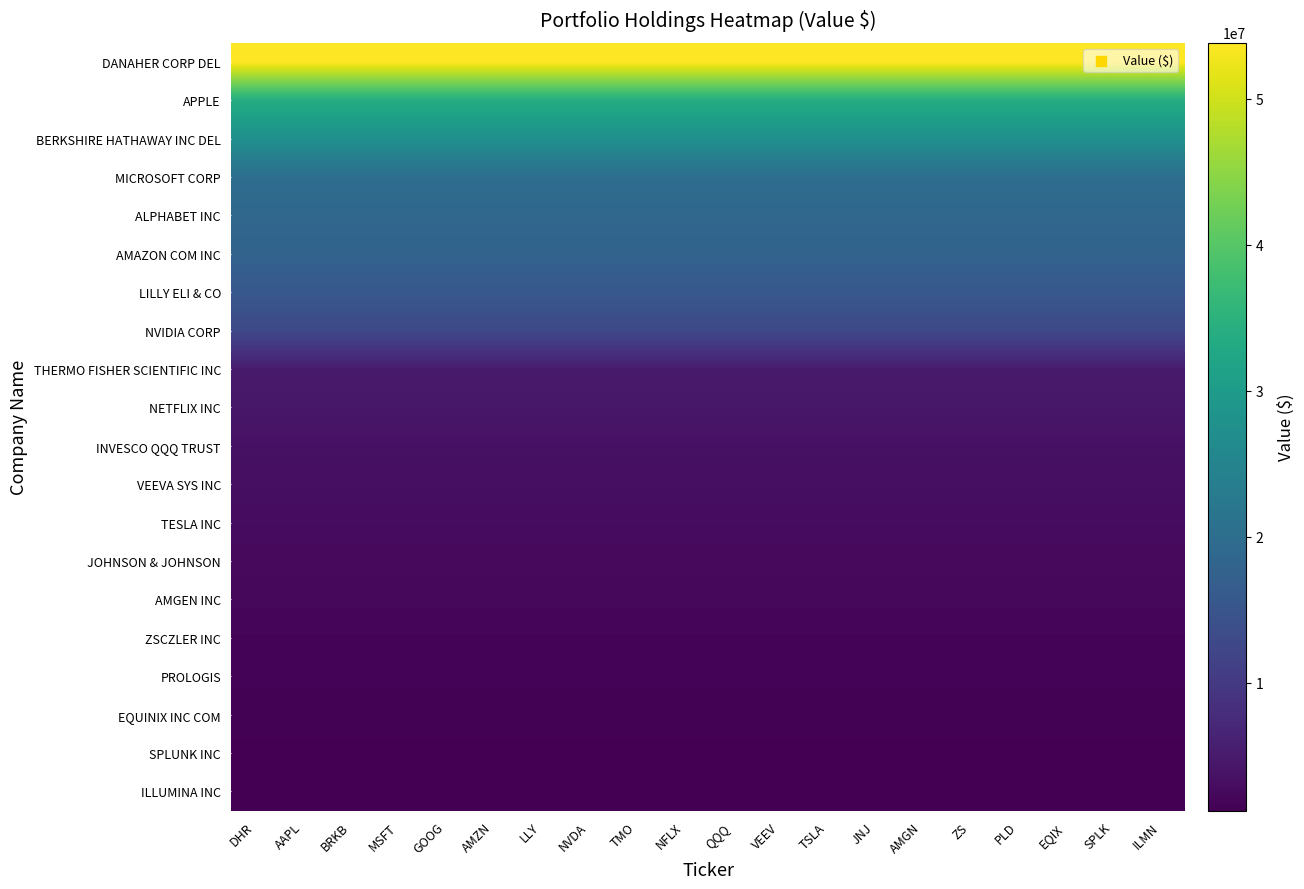

Which series has the largest total across all categories?

DANAHER CORP DEL